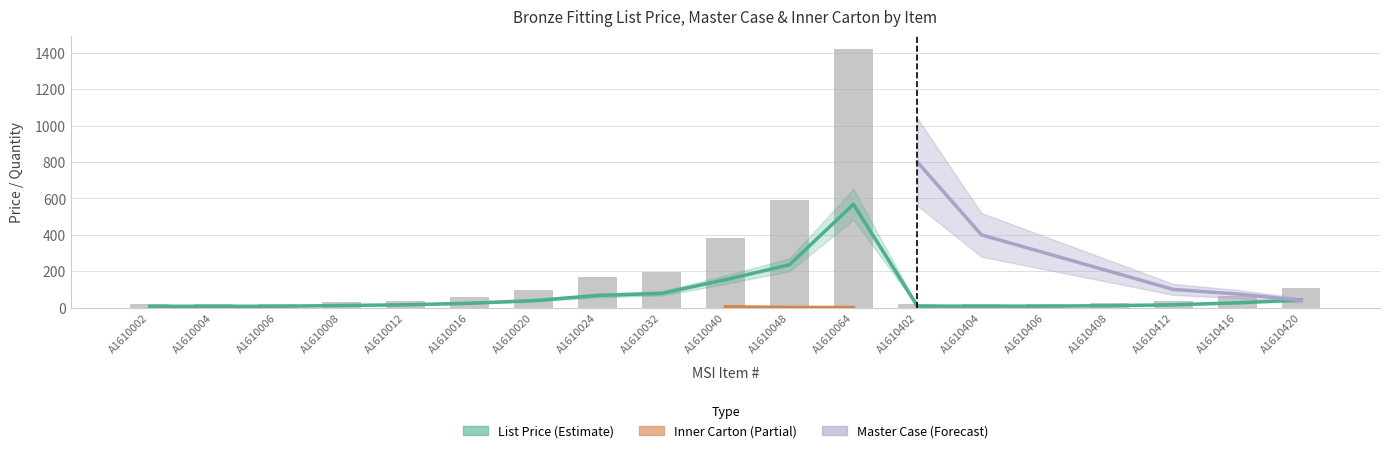

Which series has the largest range (max minus min)?

Master Case